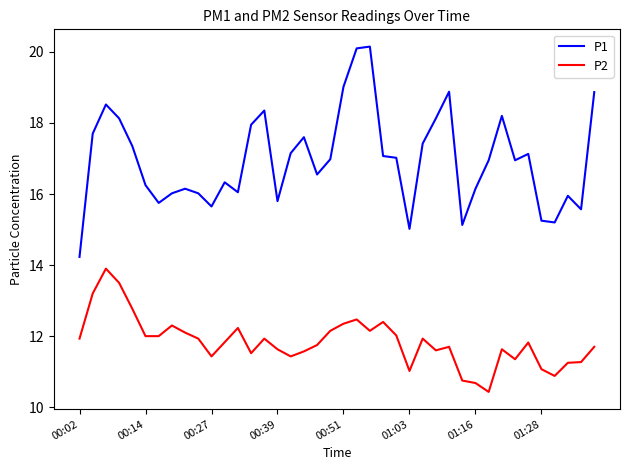

What is the minimum value shown in the chart?

10.4